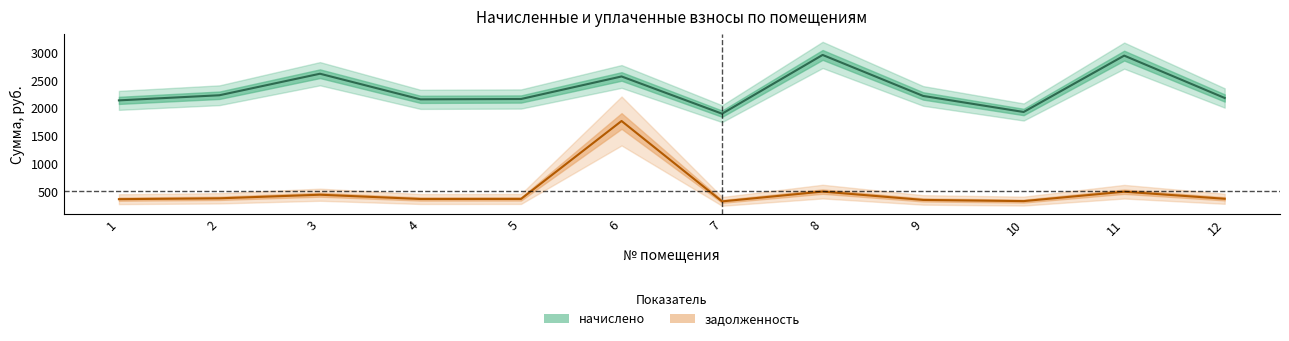

True or false: начислено and задолженность cross at least once.

False